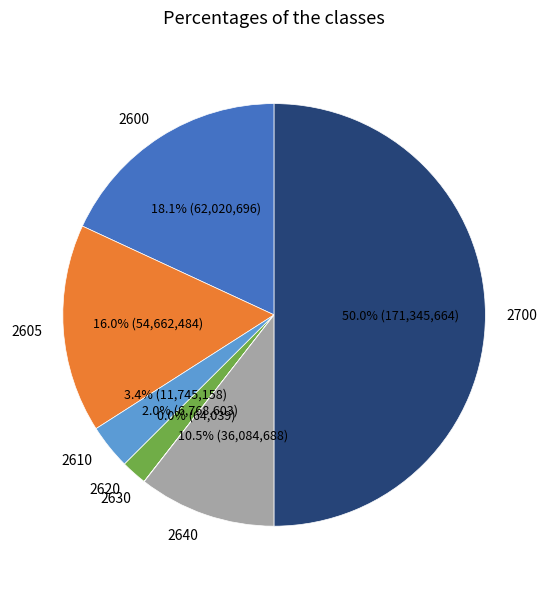

Approximately how many times larger is the value at 2605 compared to 2610?

4.7